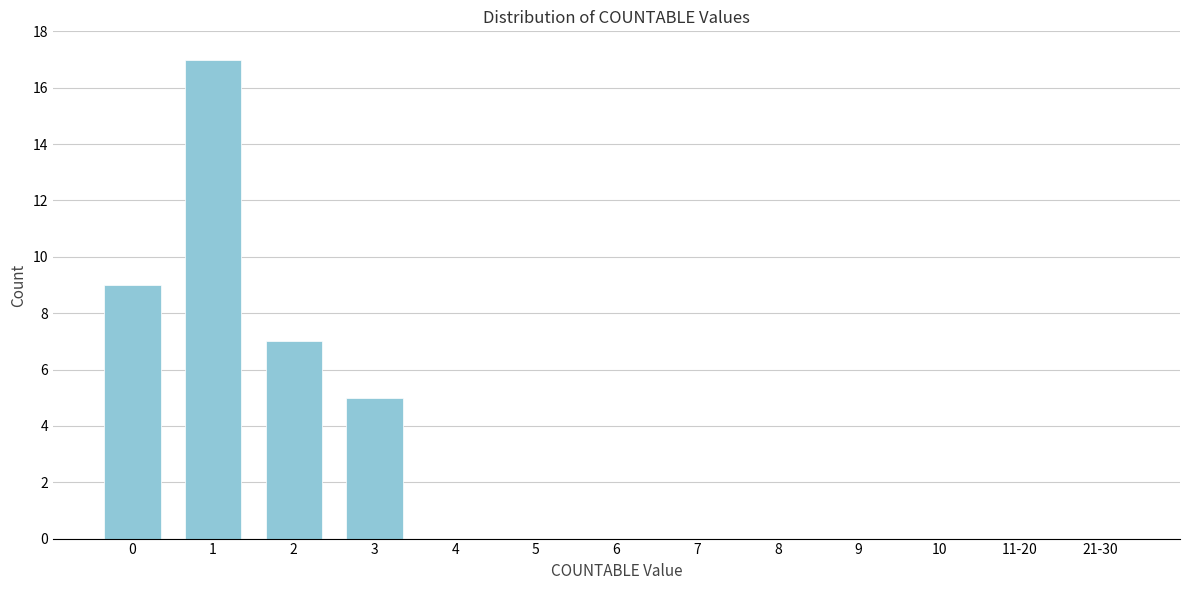

Reading left to right, list all the values displayed in this chart.

0=9	1=17	2=7	3=5	4=0	5=0	6=0	7=0	8=0	9=0	10=0	11-20=0	21-30=0